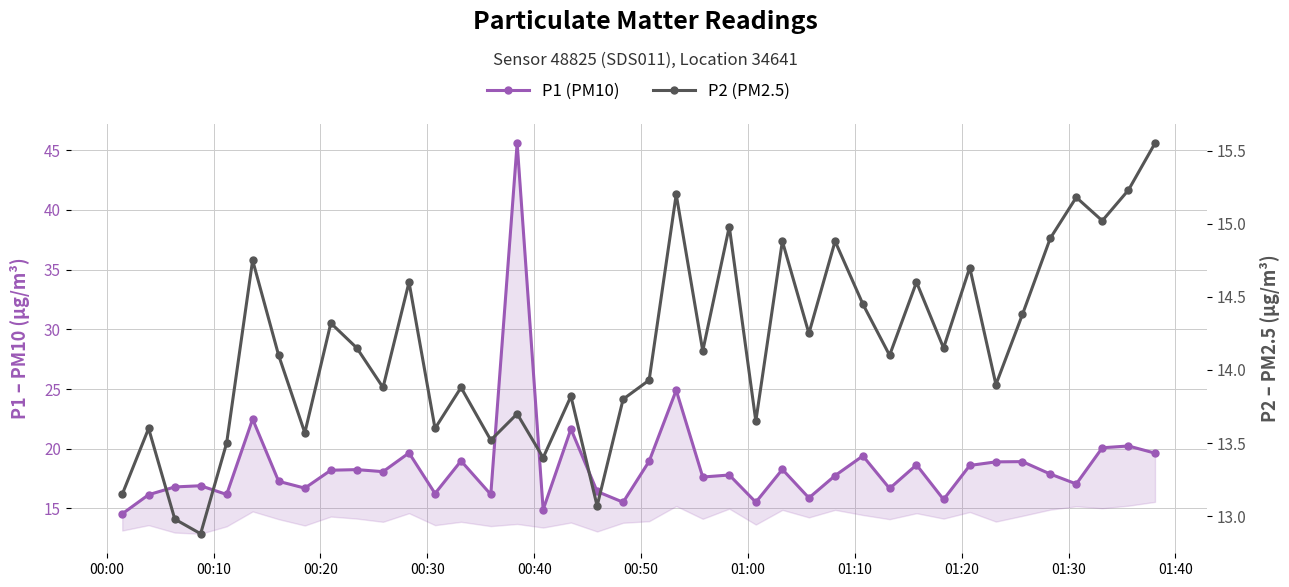

True or false: P2 (PM2.5) has a value of 7.9 at 17.

False